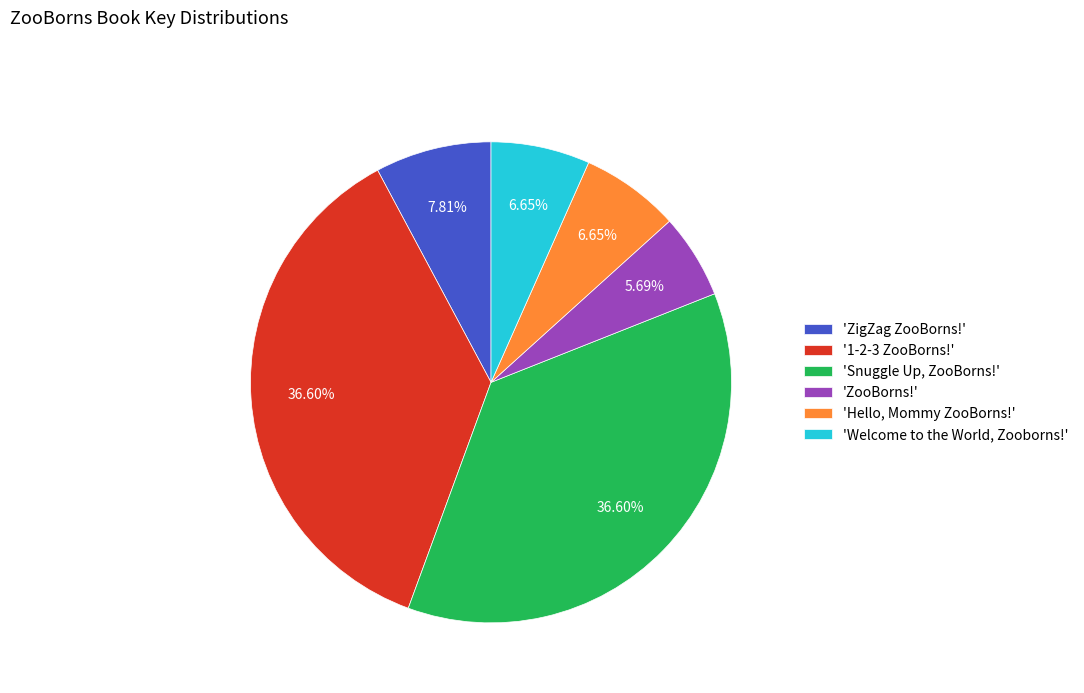

Is the sum of '1-2-3 ZooBorns!' and 'ZigZag ZooBorns!' greater than half?

No